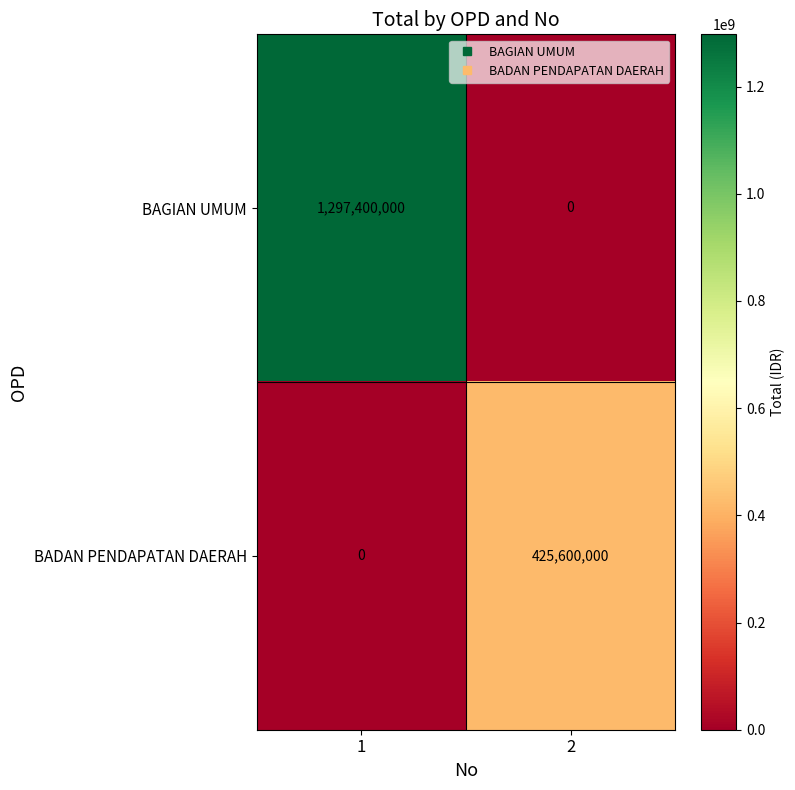

Rank the series by their maximum value, from highest to lowest.

BAGIAN UMUM, BADAN PENDAPATAN DAERAH